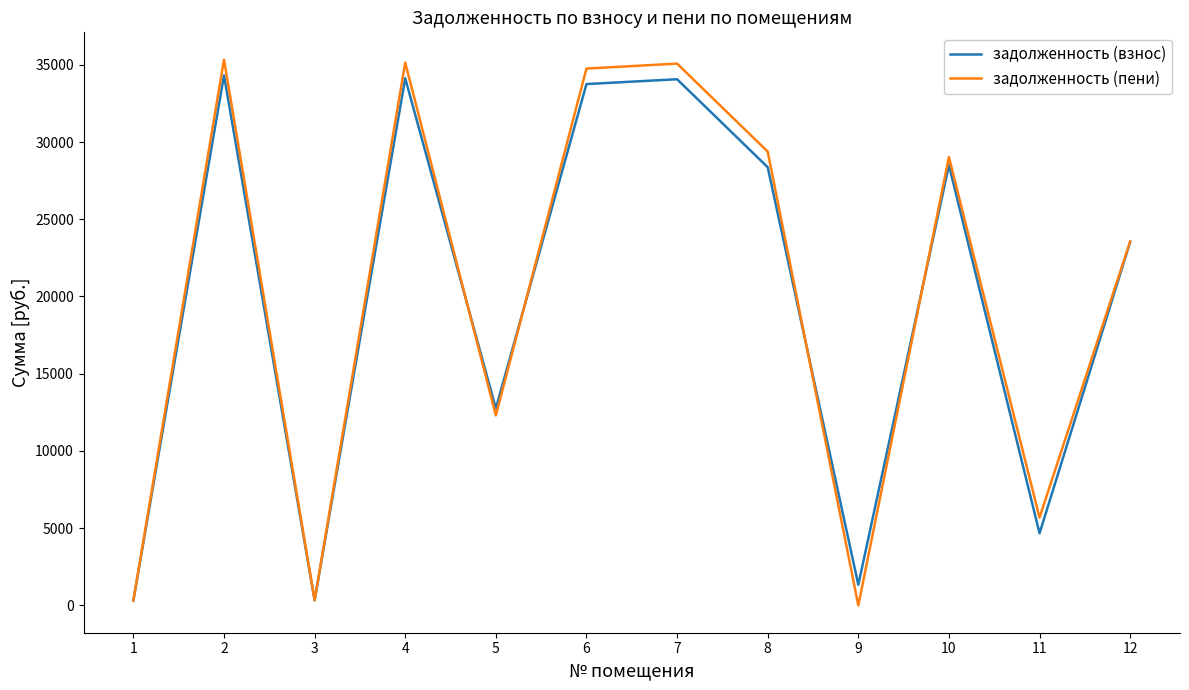

Is the value of задолженность (взнос) at 3 greater than the value of задолженность (пени) at 7?

No